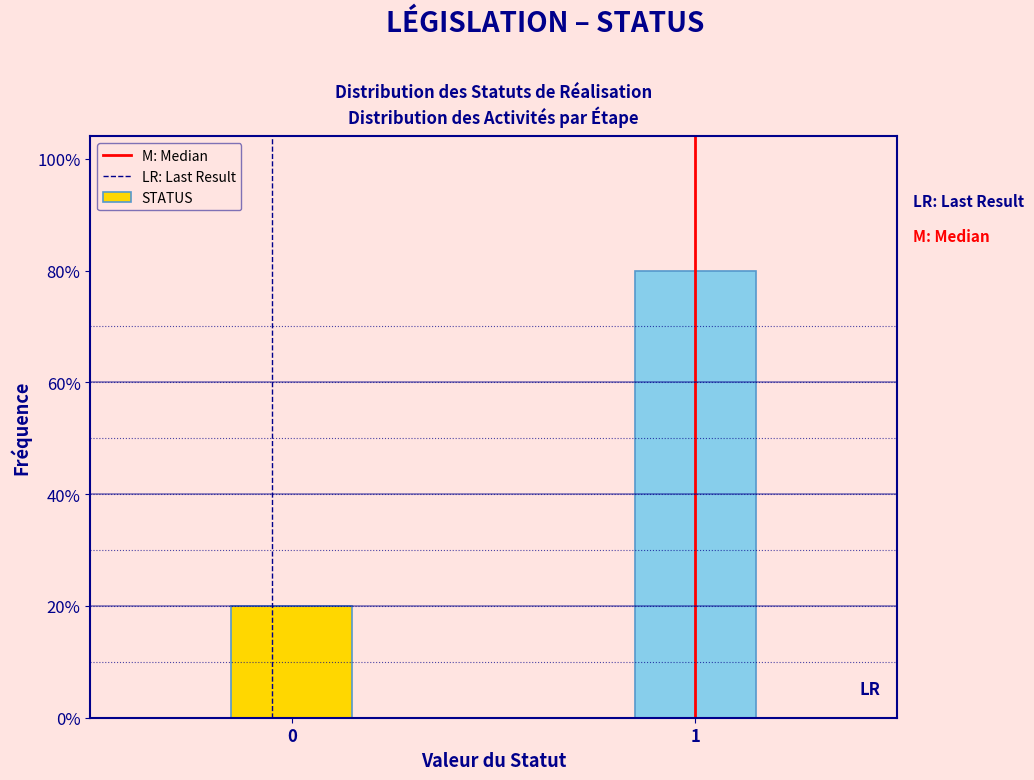

Are the bars horizontal?

No